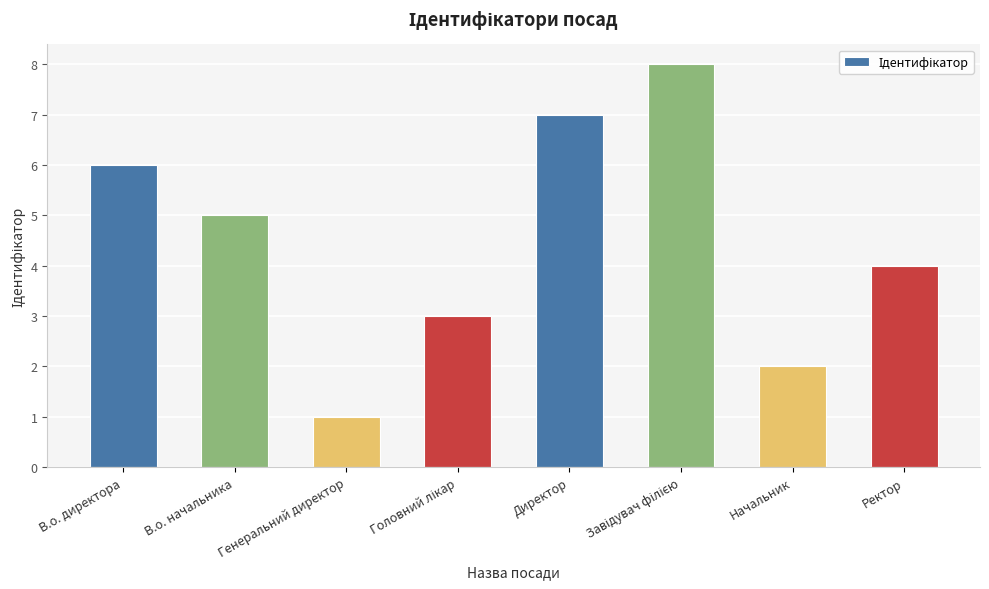

What is the maximum value shown in the chart?

8